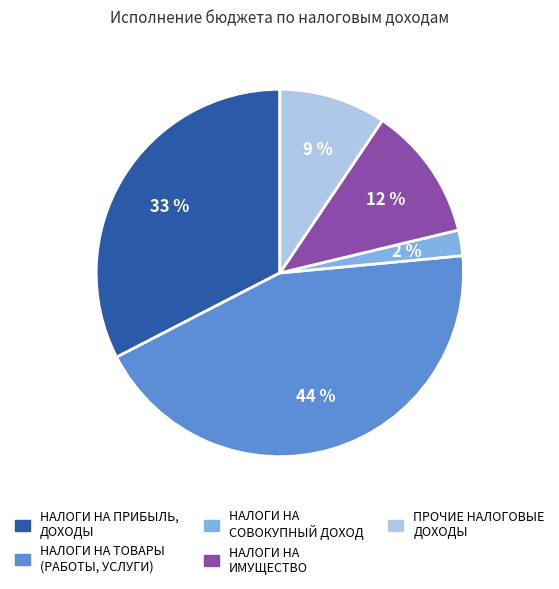

Between НАЛОГИ НА ИМУЩЕСТВО and НАЛОГИ НА ПРИБЫЛЬ, ДОХОДЫ, which is larger?

НАЛОГИ НА ПРИБЫЛЬ, ДОХОДЫ